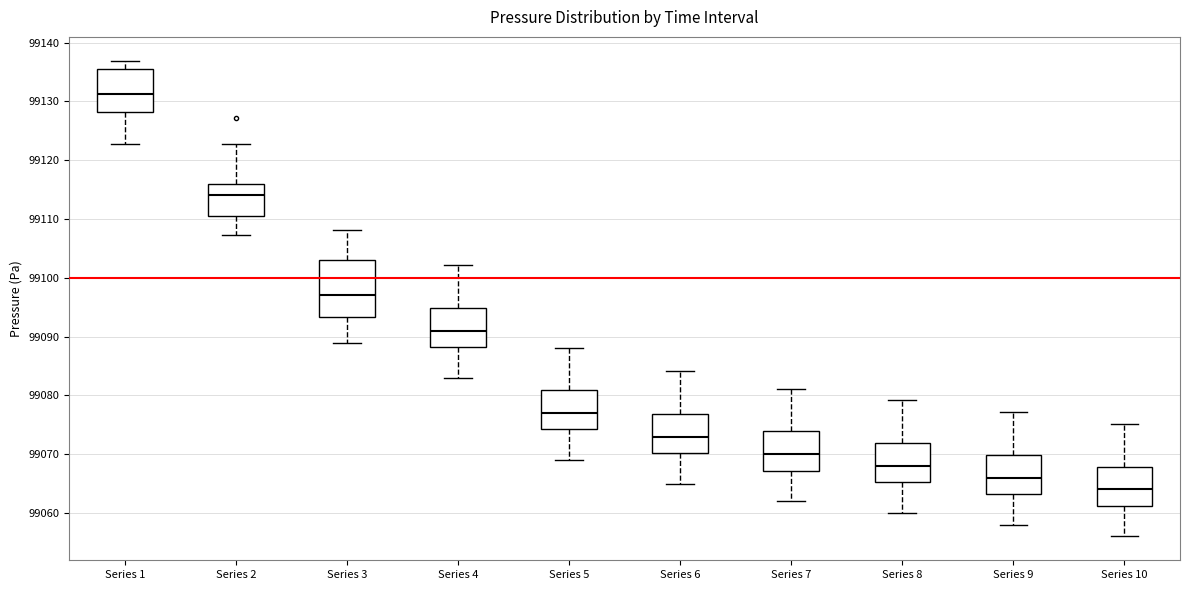

Reading left to right, transcribe this box plot: for each box, give where its median line is, the range the box spans, and where its two whiskers end, as read against the y-axis. The values are not printed on the chart, so give them approximately, as read against the axis.

Series 1: median 99131, box 99128 to 99136, whiskers 99123 to 99137
Series 2: median 99114, box 99110 to 99116, whiskers 99107 to 99123
Series 3: median 99097, box 99093 to 99103, whiskers 99089 to 99108
Series 4: median 99091, box 99088 to 99095, whiskers 99083 to 99102
Series 5: median 99077, box 99074 to 99081, whiskers 99069 to 99088
Series 6: median 99073, box 99070 to 99077, whiskers 99065 to 99084
Series 7: median 99070, box 99067 to 99074, whiskers 99062 to 99081
Series 8: median 99068, box 99065 to 99072, whiskers 99060 to 99079
Series 9: median 99066, box 99063 to 99070, whiskers 99058 to 99077
Series 10: median 99064, box 99061 to 99068, whiskers 99056 to 99075